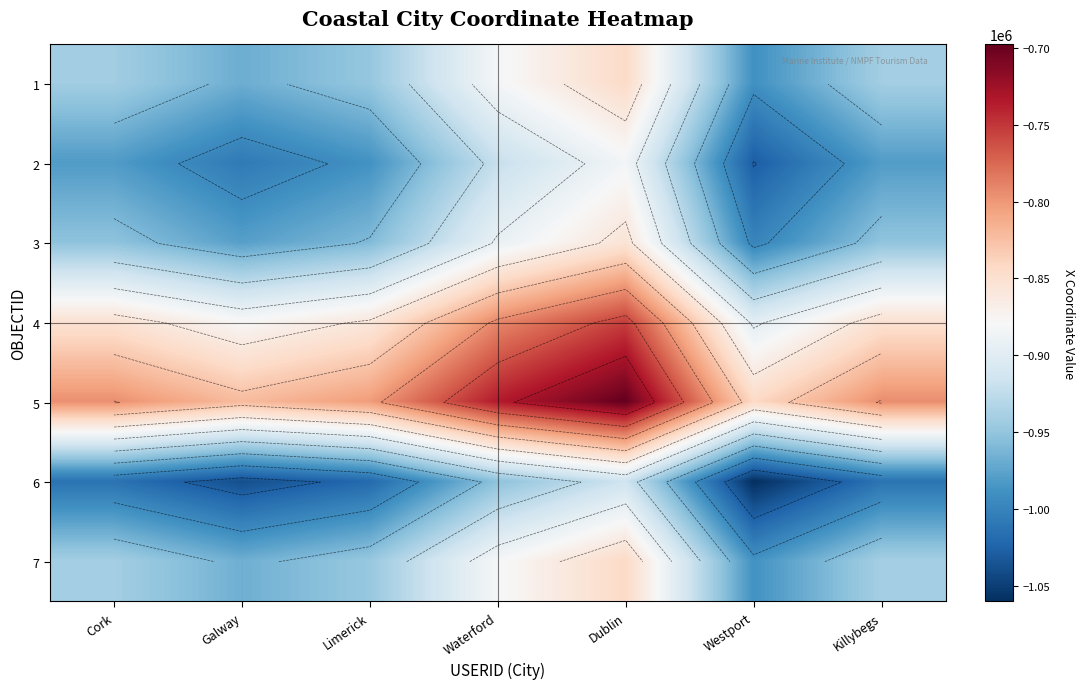

How many data points in 2 are less than -981165?

4